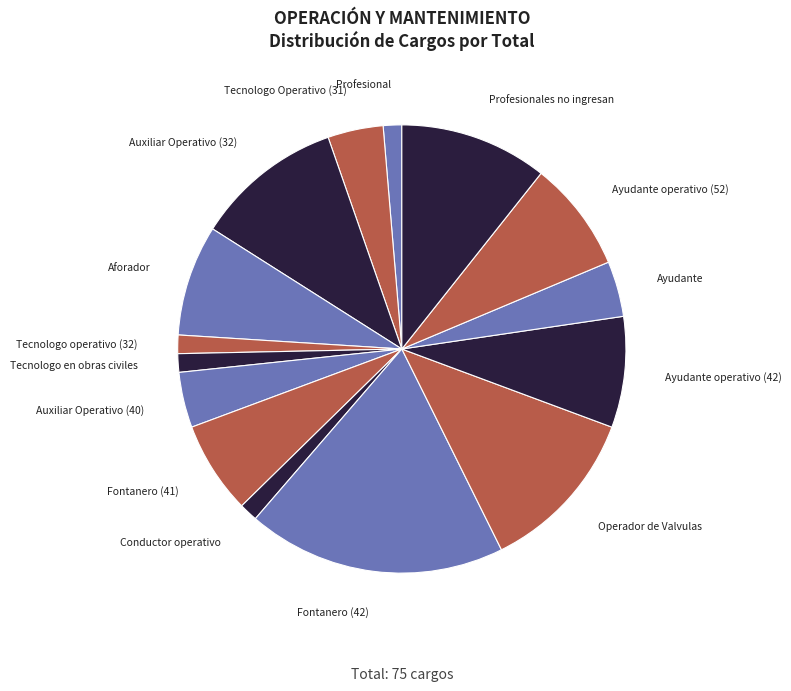

True or false: Profesional accounts for 11% of the total.

False